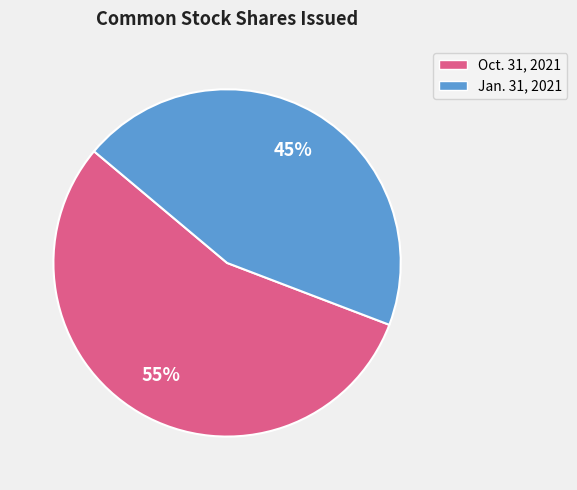

To the nearest percent, what is the average slice percentage?

50%